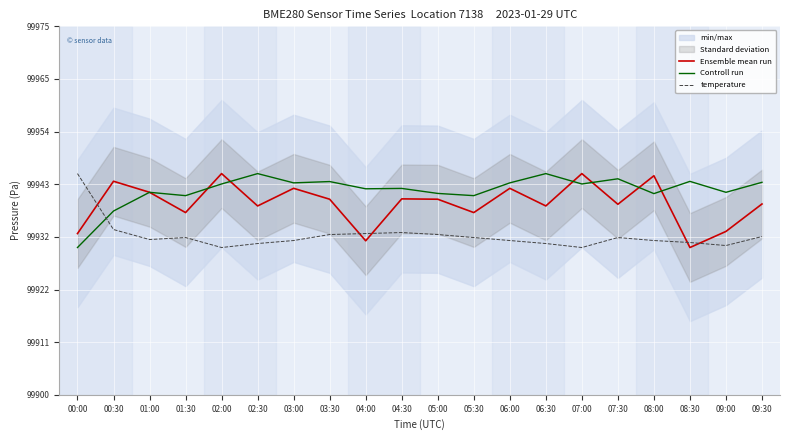

List the series in order of their overall mean, highest first.

Controll run, Ensemble mean run, temperature